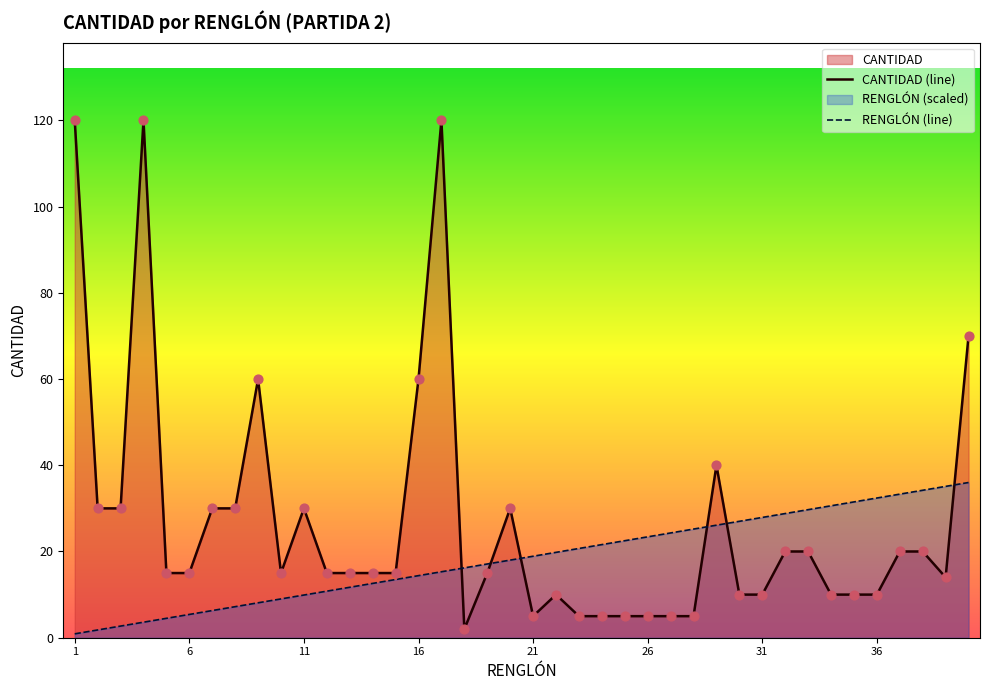

What is the total value across all series at 37?

53.3